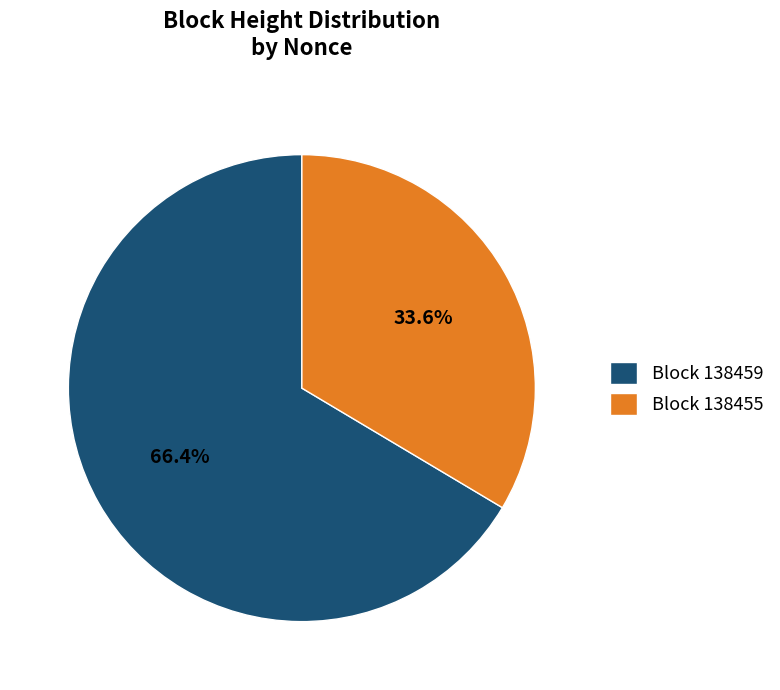

Does any single category account for the majority?

Yes